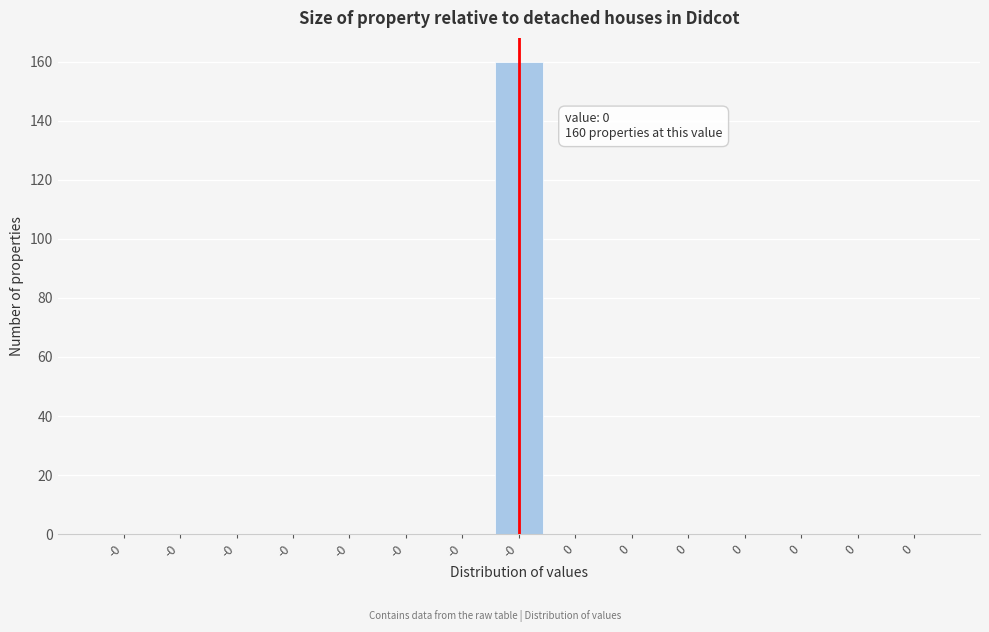

Are the bars horizontal?

No